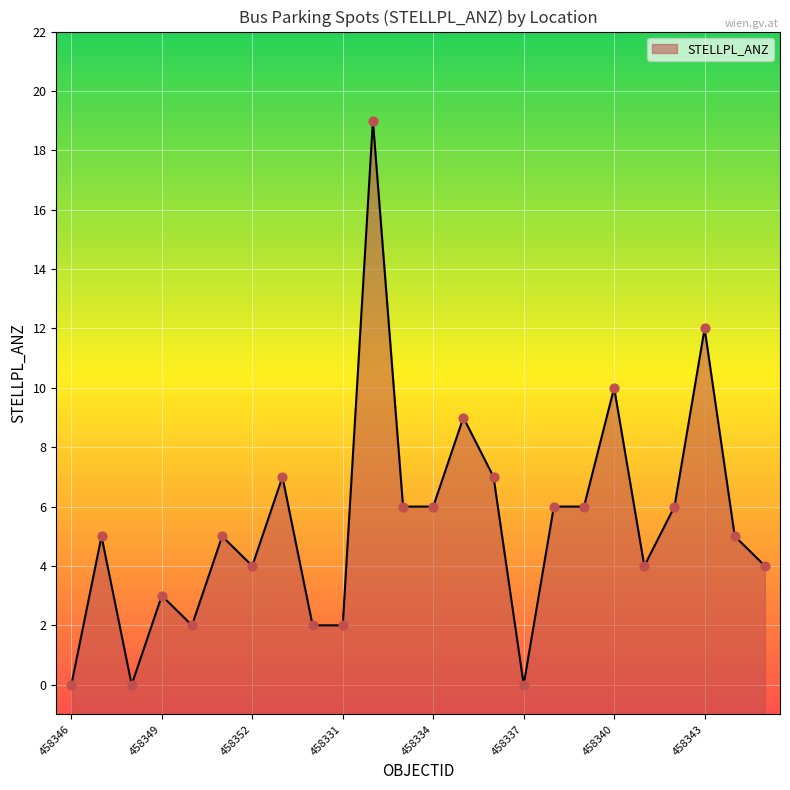

Between 458351 and 458336, which is larger?

458336